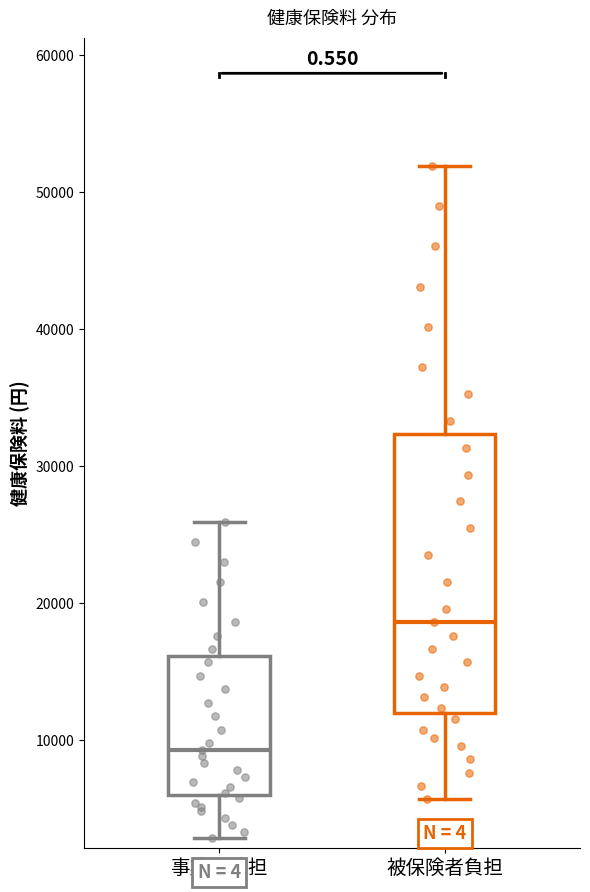

Comparing the boxes themselves (not the whiskers), which one is the tallest?

被保険者負担